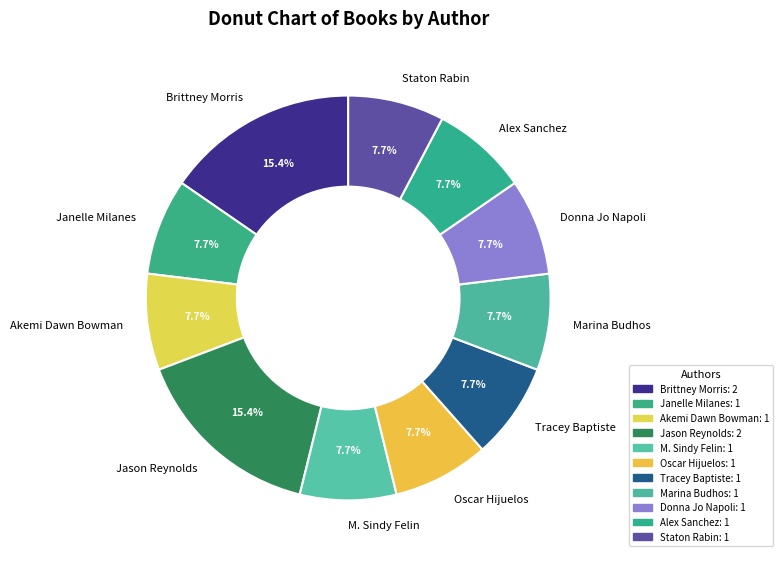

To the nearest percent, what is the combined percentage of Akemi Dawn Bowman and Donna Jo Napoli?

15%